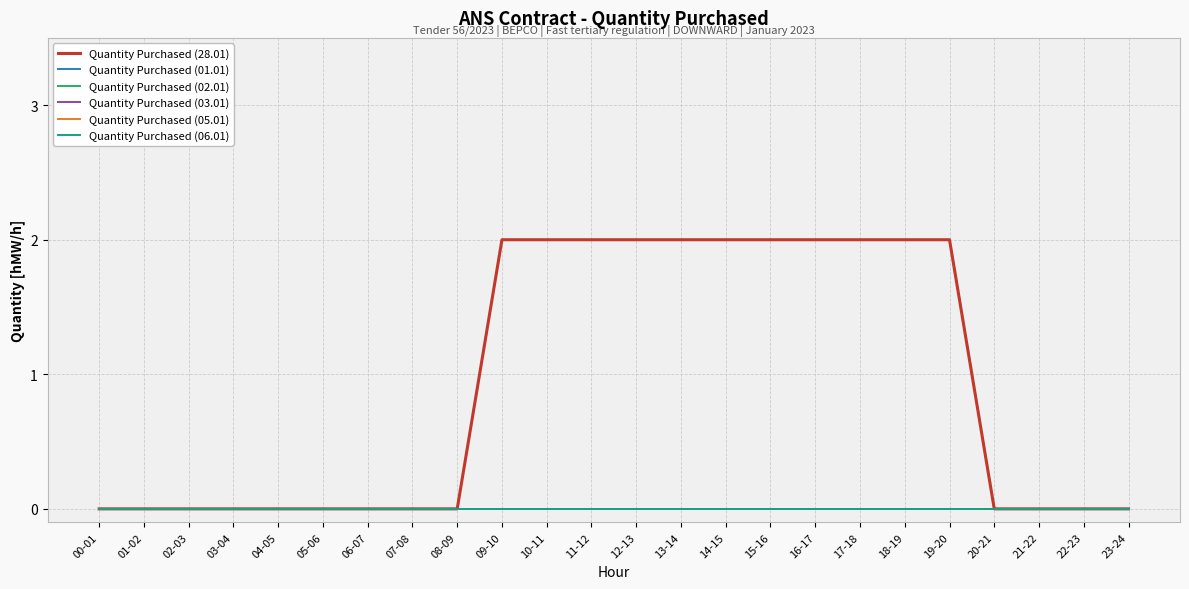

What is the difference between the highest and lowest values at 10-11?

2